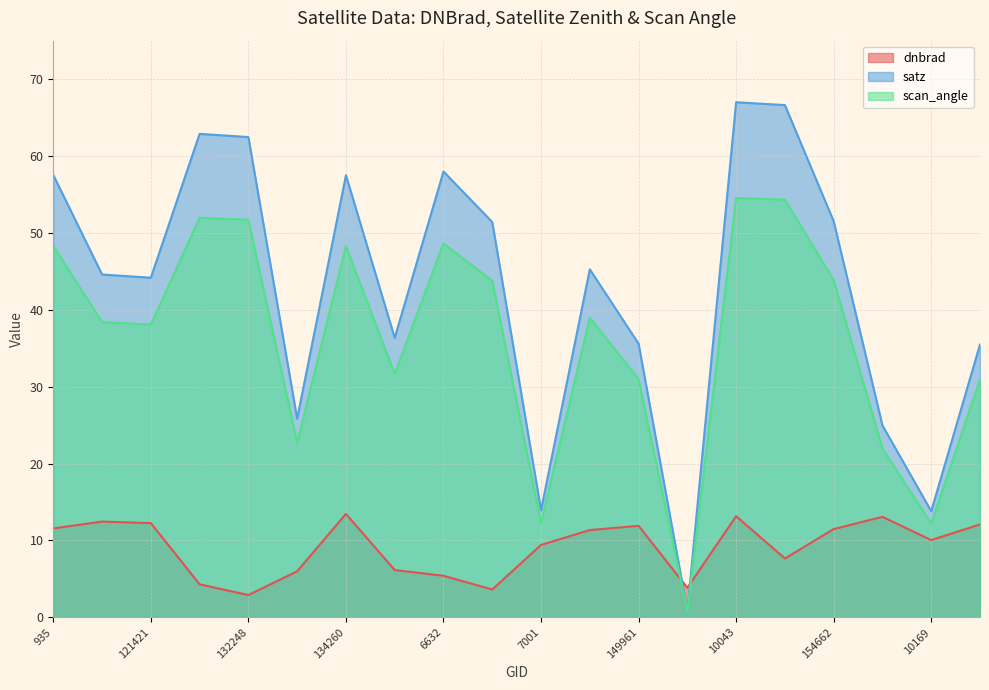

At how many categories does at least one series exceed 19?

17